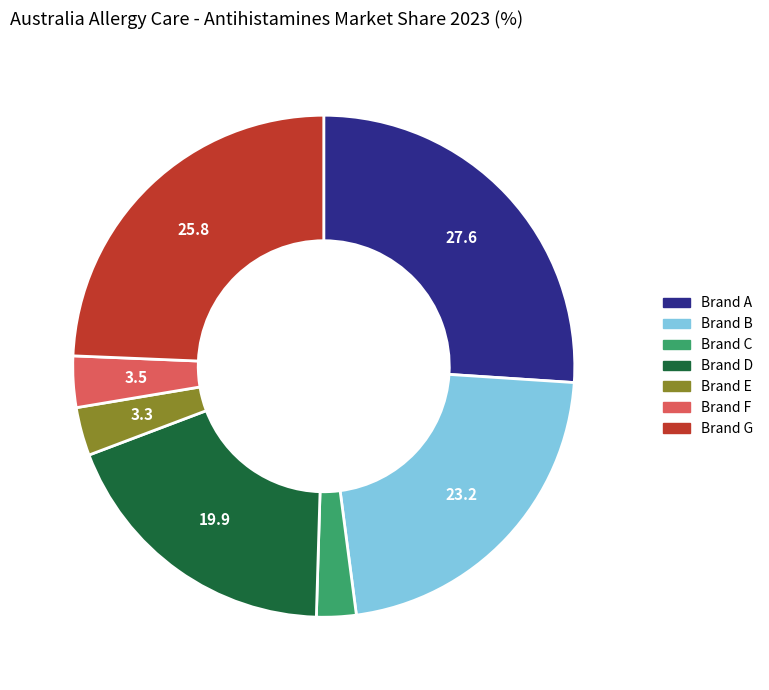

Is there a majority slice in this chart?

No